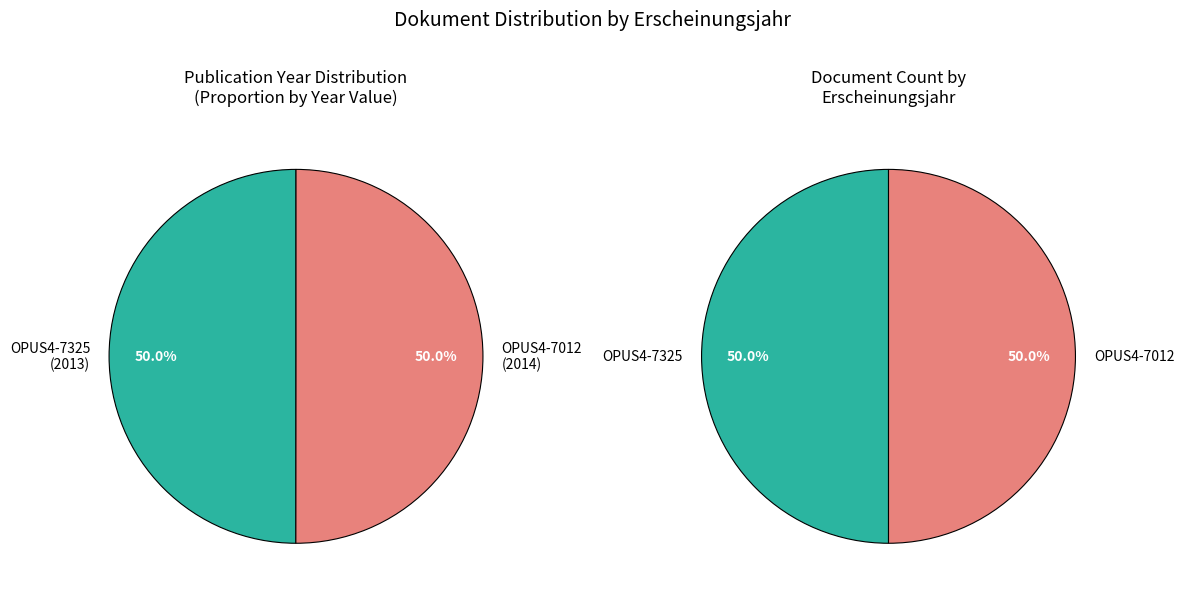

Rank the categories by value from highest to lowest.

OPUS4-7012, OPUS4-7325